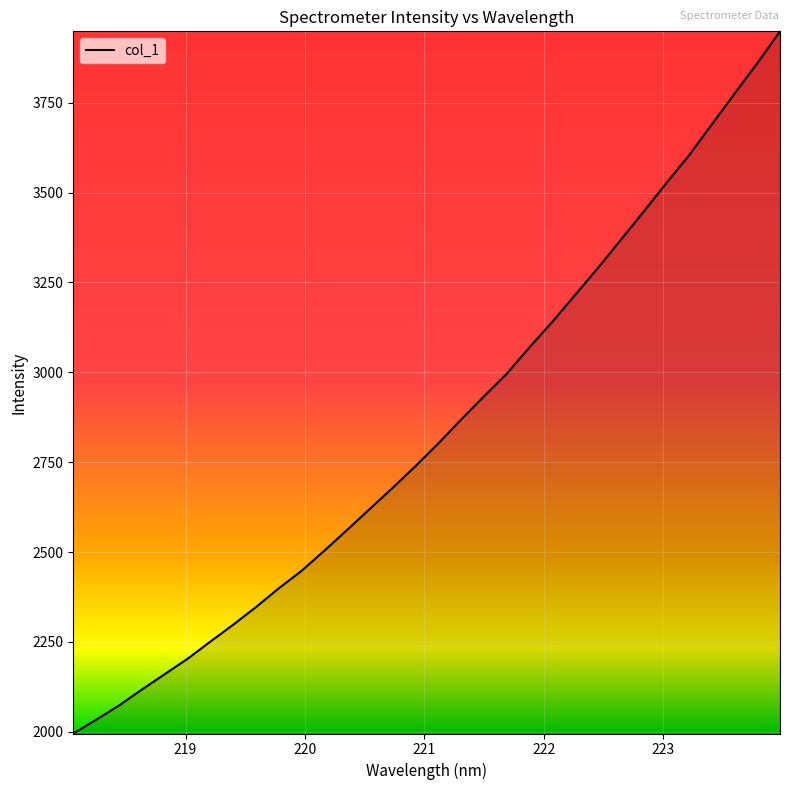

What is the minimum value shown in the chart?

1995.3